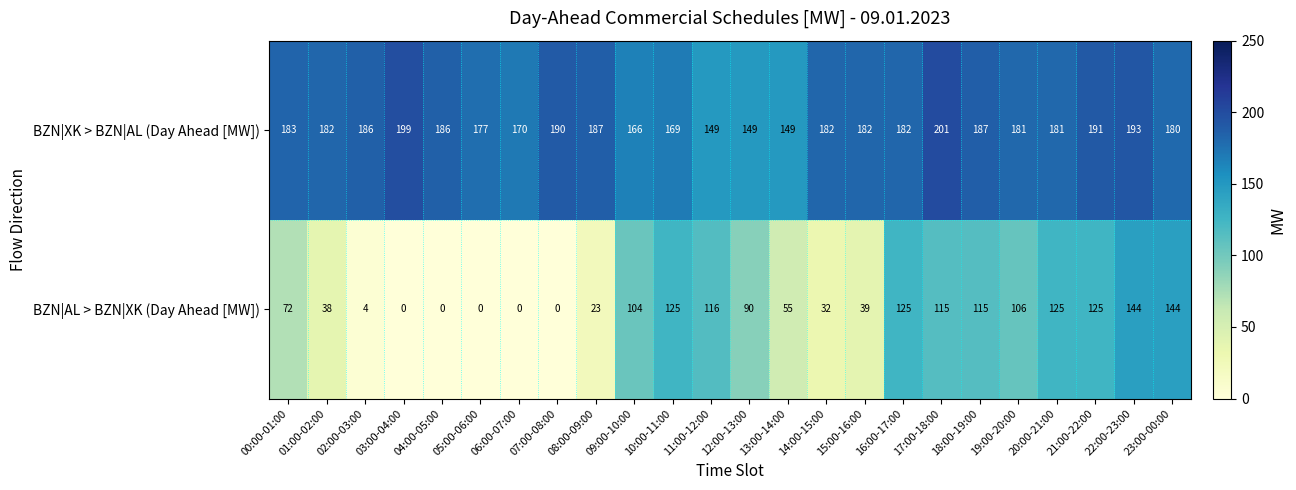

The BZN|XK > BZN|AL (Day Ahead [MW]) series shows 257 at 00:00-01:00. True or false?

False